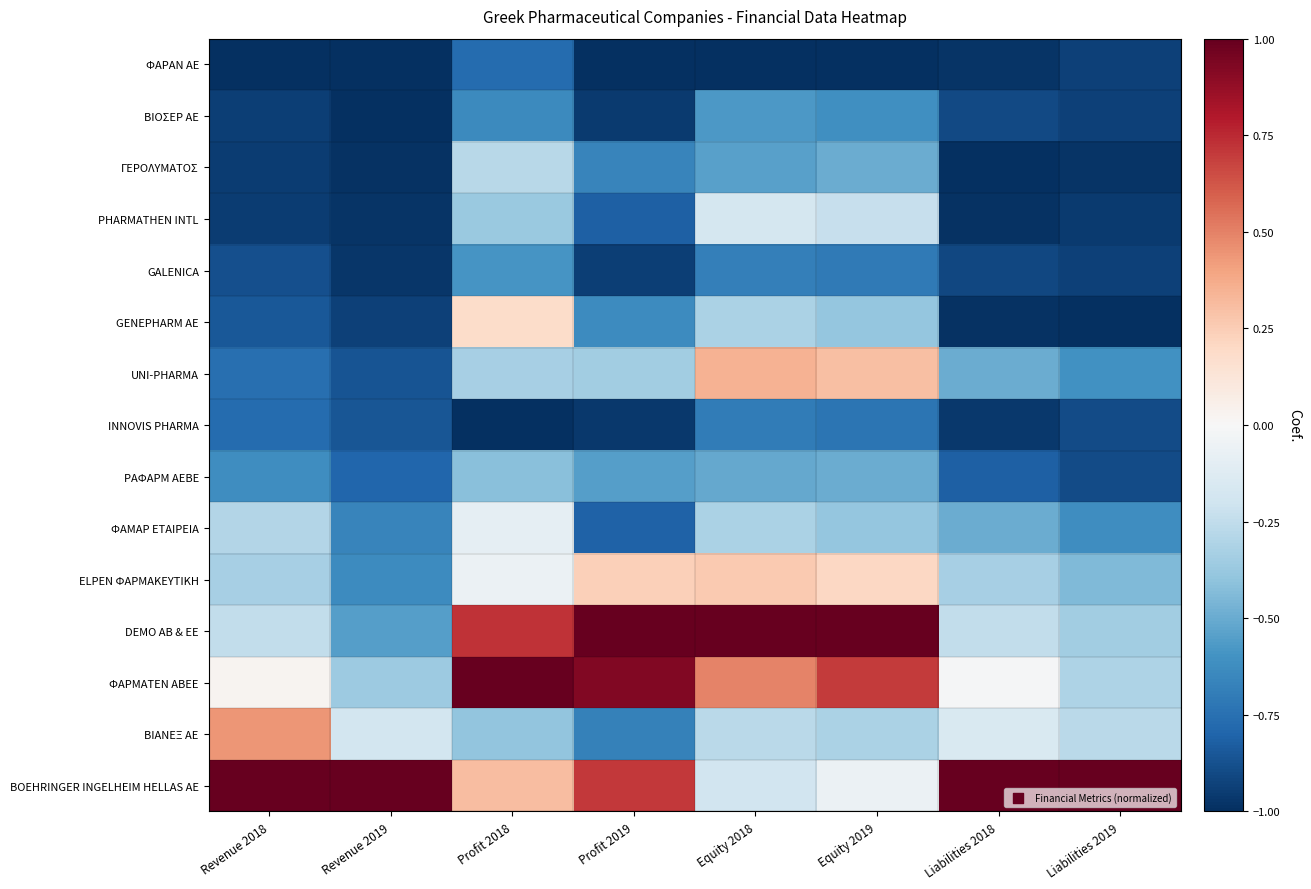

At how many categories does at least one series exceed 0?

8